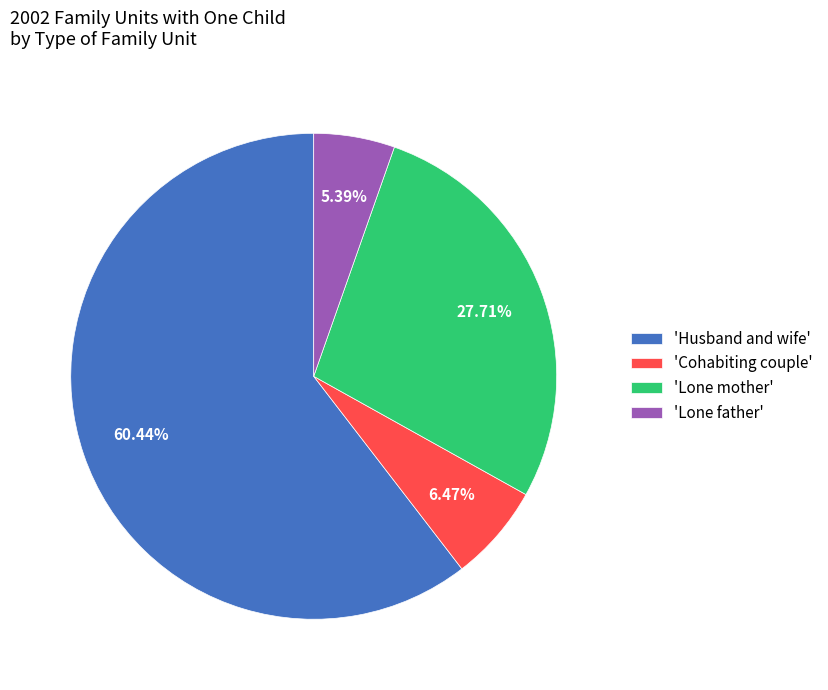

How many slices are in this pie chart?

4